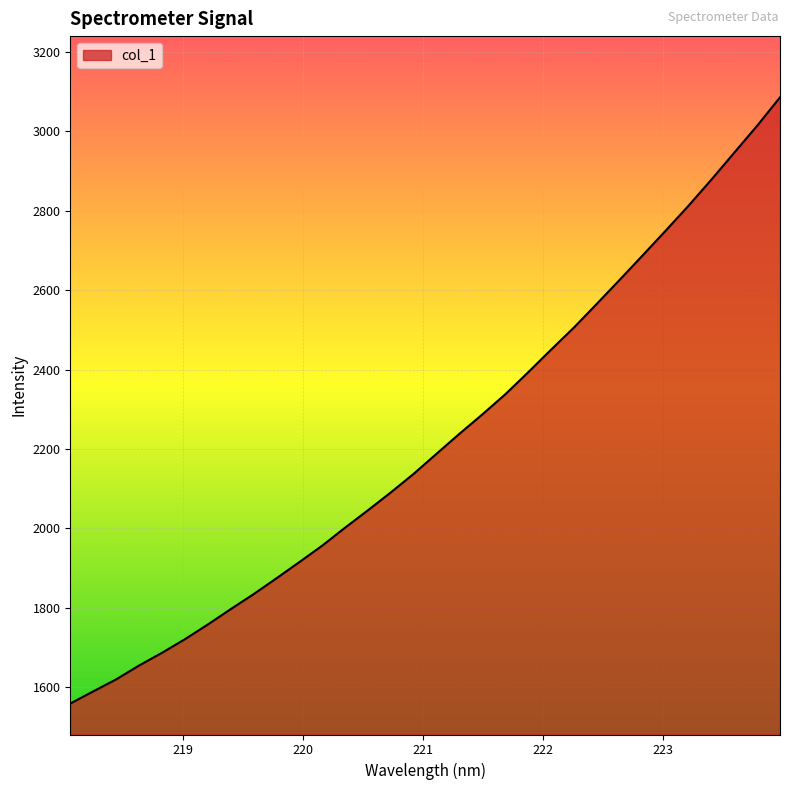

True or false: the data has more than 1 interior local peaks.

False